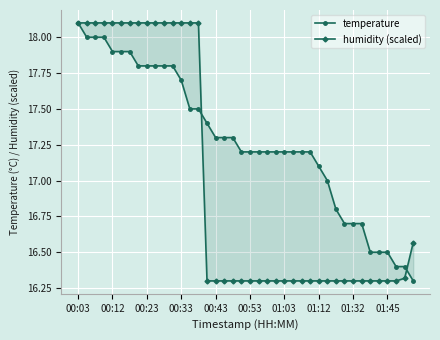

Reading left to right, list all the values displayed in this chart.

temperature: 18.1	18.0	18.0	18.0	17.9	17.9	17.9	17.8	17.8	17.8	17.8	17.8	17.7	17.5	17.5	17.4	17.3	17.3	17.3	17.2	17.2	17.2	17.2	17.2	17.2	17.2	17.2	17.2	17.1	17.0	16.8	16.7	16.7	16.7	16.5	16.5	16.5	16.4	16.4	16.3
humidity (scaled): 18.1	18.1	18.1	18.1	18.1	18.1	18.1	18.1	18.1	18.1	18.1	18.1	18.1	18.1	18.1	16.3	16.3	16.3	16.3	16.3	16.3	16.3	16.3	16.3	16.3	16.3	16.3	16.3	16.3	16.3	16.3	16.3	16.3	16.3	16.3	16.3	16.3	16.3	16.3	16.6